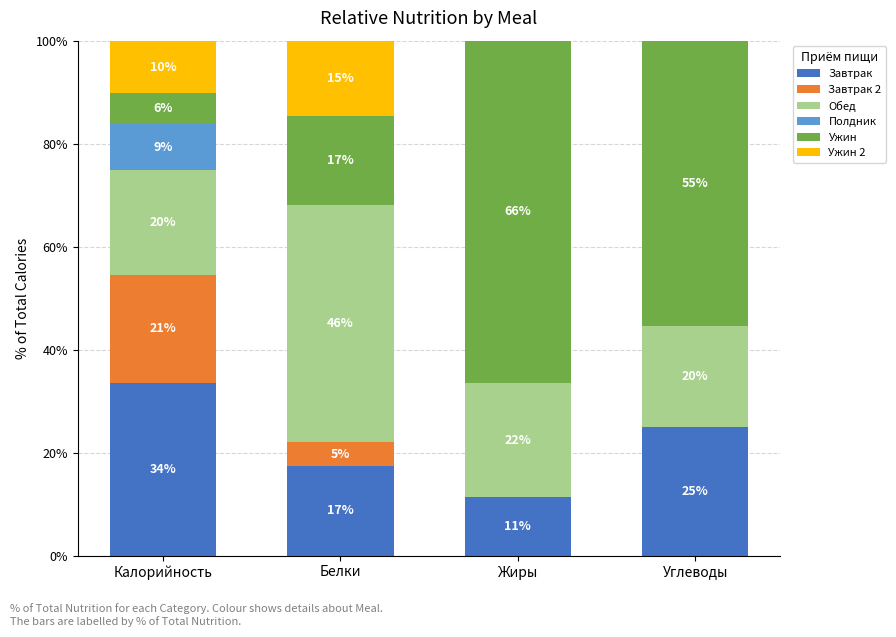

Does the chart contain stacked bars?

Yes